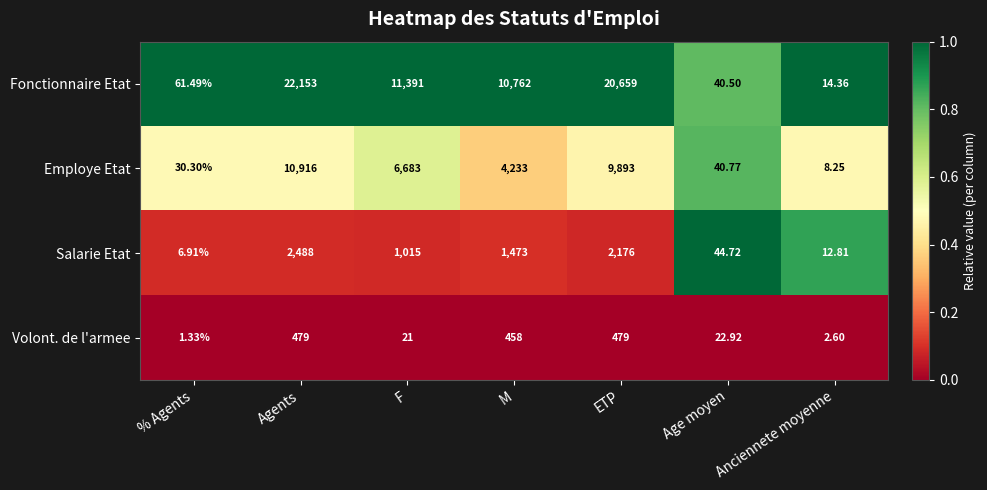

At ETP, list the series in order from smallest to largest.

Volont. de l'armee, Salarie Etat, Employe Etat, Fonctionnaire Etat